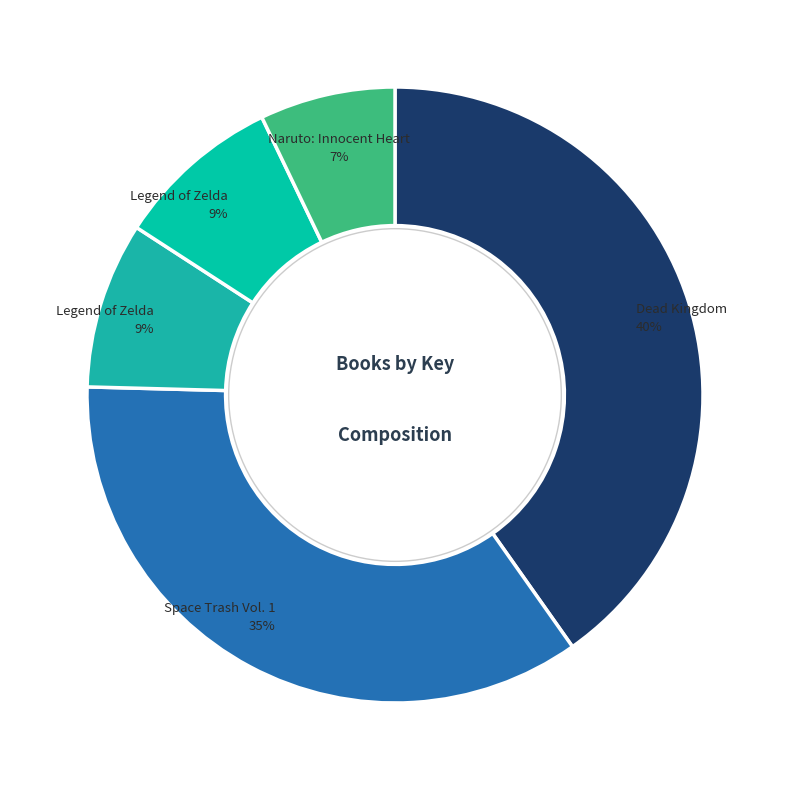

To the nearest percent, what portion does Space Trash Vol. 1 represent?

35%